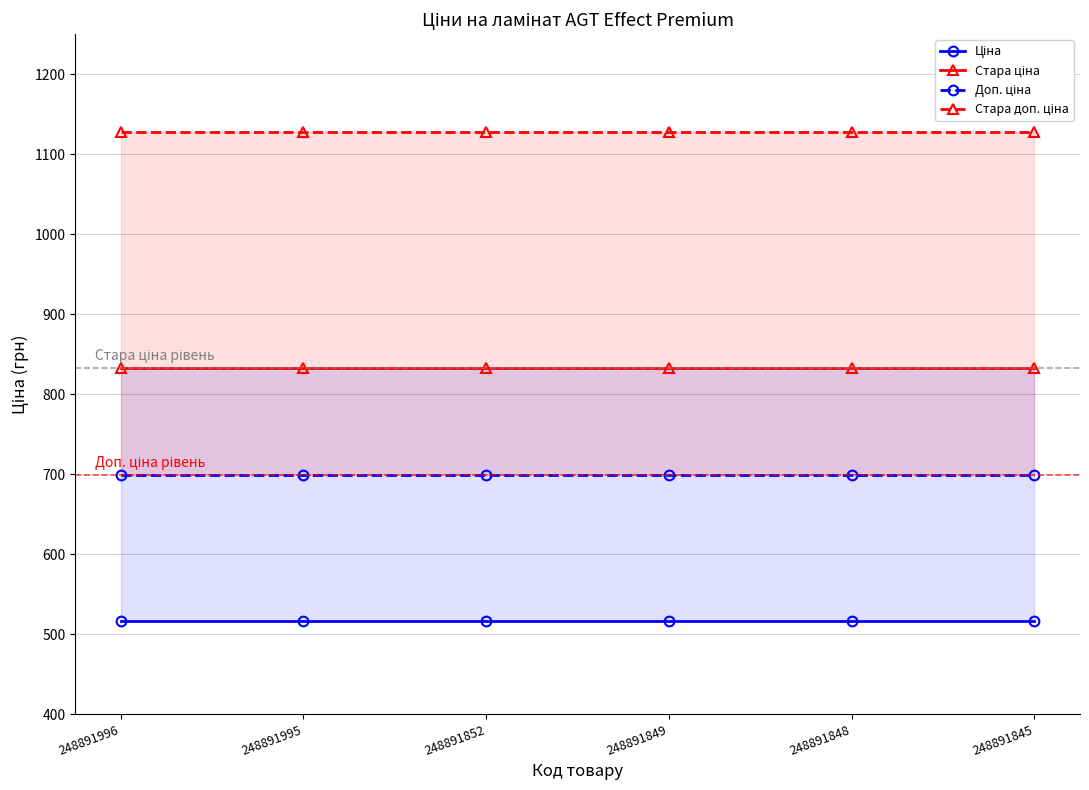

List the series in order of their overall mean, lowest first.

Ціна, Доп. ціна, Стара ціна, Стара доп. ціна